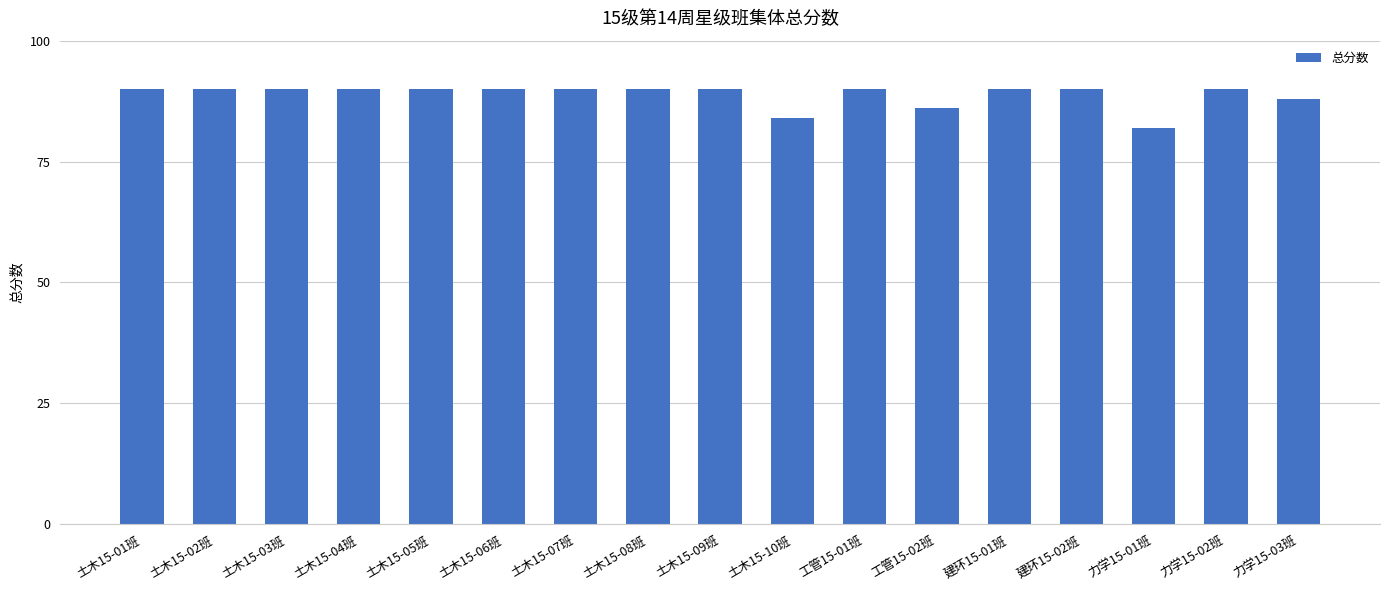

Approximately how many times larger is the value at 力学15-03班 compared to 土木15-08班?

1.0